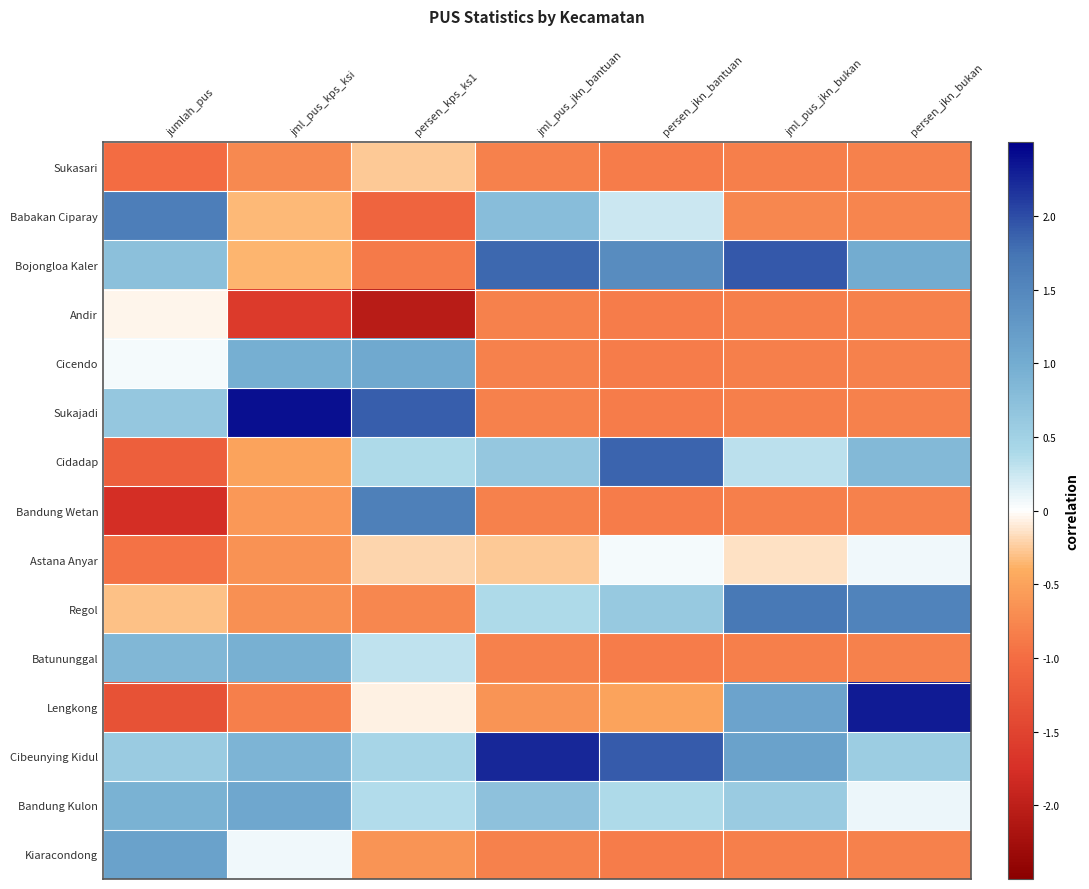

At how many categories does at least one series exceed -1?

7